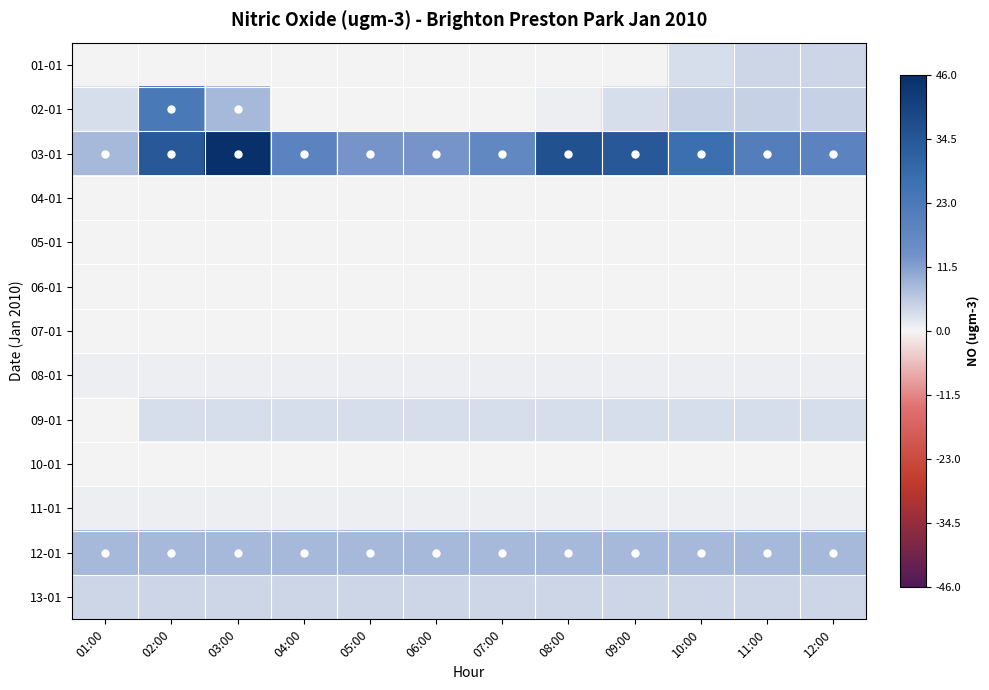

Reading right to left, transcribe all the data shown in this chart.

01-01: 12:00=4	11:00=4	10:00=3	09:00=0	08:00=0	07:00=0	06:00=0	05:00=0	04:00=0	03:00=0	02:00=0	01:00=0
02-01: 12:00=5	11:00=5	10:00=5	09:00=3	08:00=1	07:00=0	06:00=0	05:00=0	04:00=0	03:00=8	02:00=23	01:00=3
03-01: 12:00=19	11:00=21	10:00=27	09:00=34	08:00=36	07:00=17	06:00=13	05:00=13	04:00=19	03:00=46	02:00=34	01:00=8
04-01: 12:00=0	11:00=0	10:00=0	09:00=0	08:00=0	07:00=0	06:00=0	05:00=0	04:00=0	03:00=0	02:00=0	01:00=0
05-01: 12:00=0	11:00=0	10:00=0	09:00=0	08:00=0	07:00=0	06:00=0	05:00=0	04:00=0	03:00=0	02:00=0	01:00=0
06-01: 12:00=0	11:00=0	10:00=0	09:00=0	08:00=0	07:00=0	06:00=0	05:00=0	04:00=0	03:00=0	02:00=0	01:00=0
07-01: 12:00=0	11:00=0	10:00=0	09:00=0	08:00=0	07:00=0	06:00=0	05:00=0	04:00=0	03:00=0	02:00=0	01:00=0
08-01: 12:00=1	11:00=1	10:00=1	09:00=1	08:00=1	07:00=1	06:00=1	05:00=1	04:00=1	03:00=1	02:00=1	01:00=1
09-01: 12:00=3	11:00=3	10:00=3	09:00=3	08:00=3	07:00=3	06:00=3	05:00=3	04:00=3	03:00=3	02:00=3	01:00=0
10-01: 12:00=0	11:00=0	10:00=0	09:00=0	08:00=0	07:00=0	06:00=0	05:00=0	04:00=0	03:00=0	02:00=0	01:00=0
11-01: 12:00=1	11:00=1	10:00=1	09:00=1	08:00=1	07:00=1	06:00=1	05:00=1	04:00=1	03:00=1	02:00=1	01:00=1
12-01: 12:00=8	11:00=8	10:00=8	09:00=8	08:00=8	07:00=8	06:00=8	05:00=8	04:00=8	03:00=8	02:00=8	01:00=8
13-01: 12:00=4	11:00=4	10:00=4	09:00=4	08:00=4	07:00=4	06:00=4	05:00=4	04:00=4	03:00=4	02:00=4	01:00=4